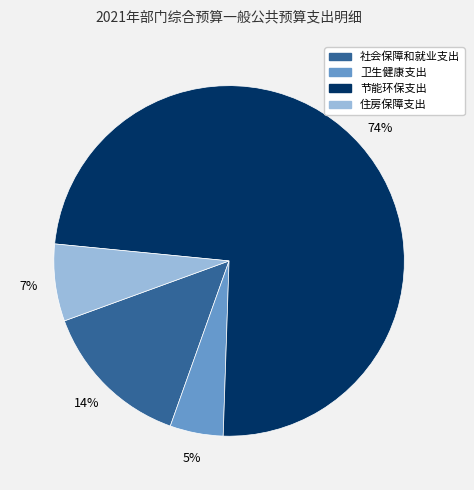

Is the sum of 节能环保支出 and 卫生健康支出 greater than half?

Yes